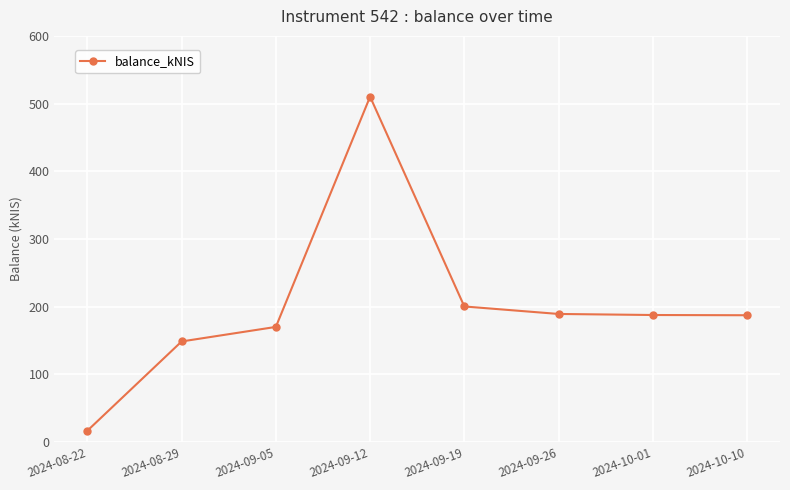

Where is the first local maximum?

2024-09-12